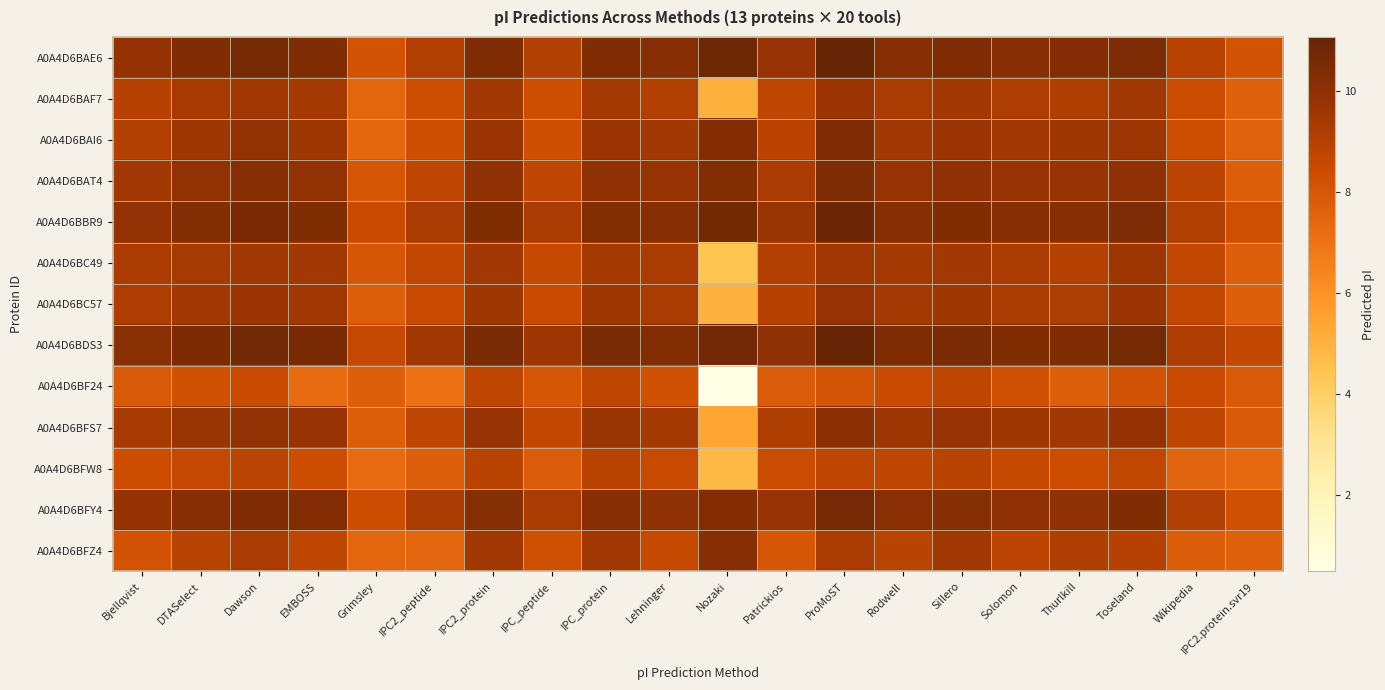

Which series has the largest total across all categories?

A0A4D6BDS3